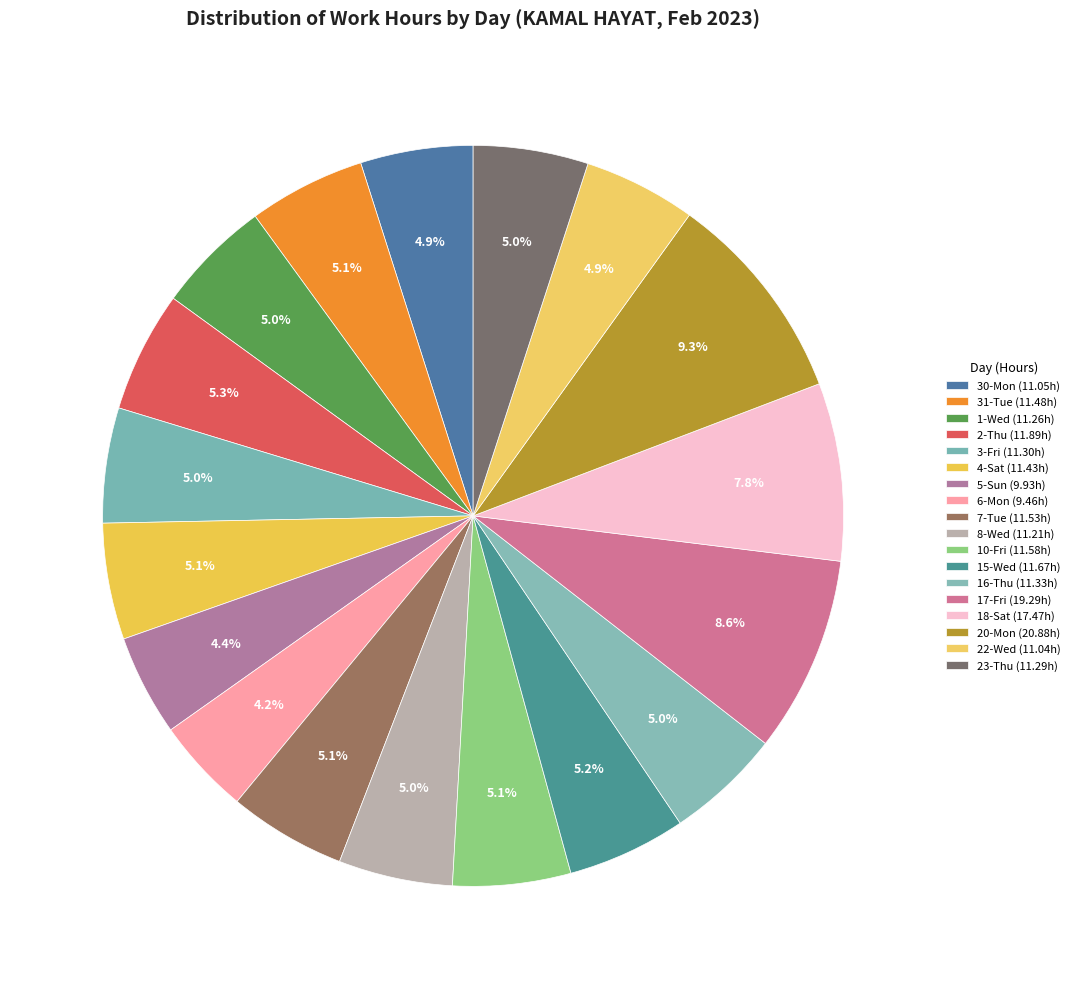

Count the number of slices in the pie.

18